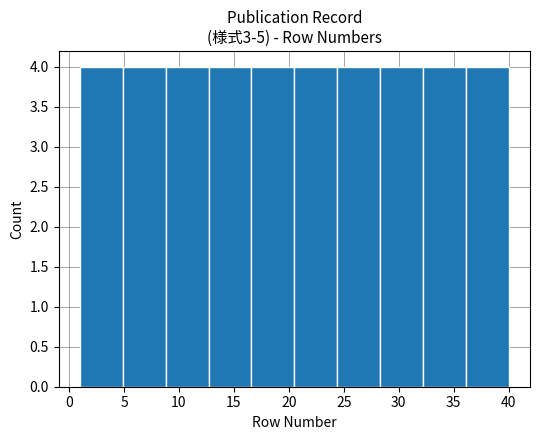

How tall is the bar that spans 12.7 to 16.6 on the x-axis? Neither the bar edges nor the heights are printed on the chart, so give them approximately, as read against the axes.

4